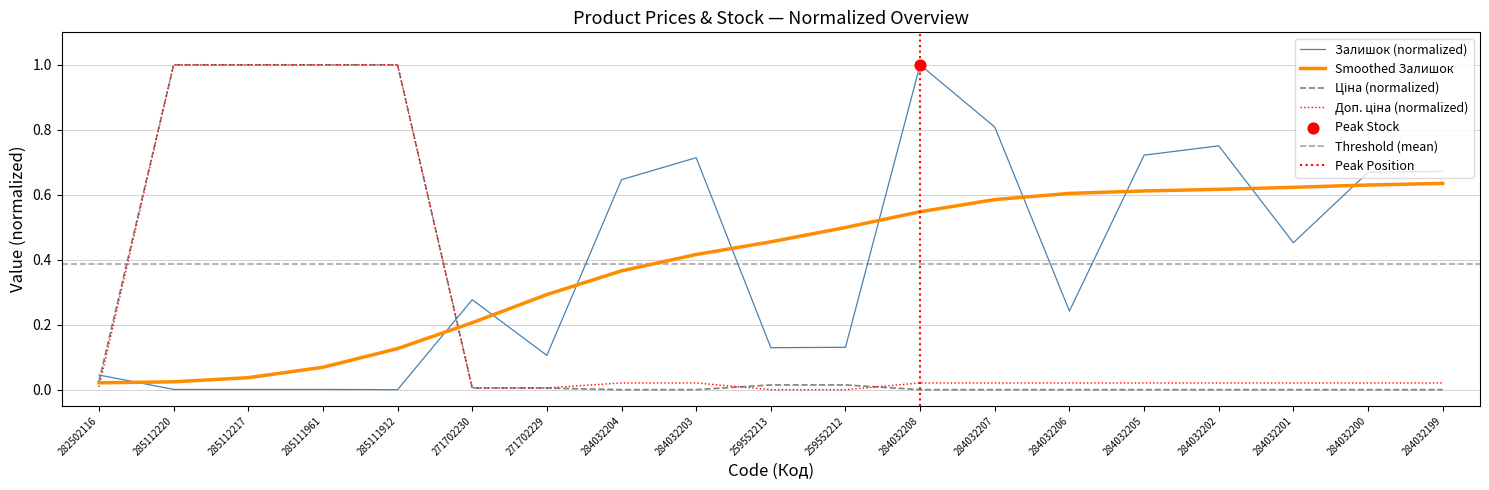

Which series has the largest total across all categories?

Залишок